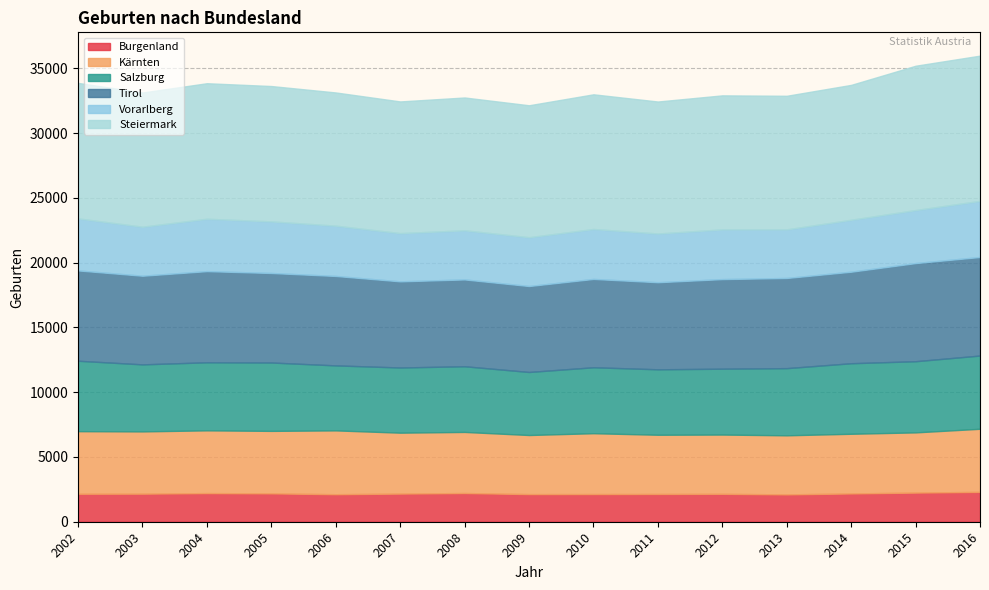

Rank the categories by Burgenland value from highest to lowest.

2016, 2015, 2008, 2004, 2005, 2014, 2007, 2003, 2002, 2012, 2011, 2010, 2009, 2006, 2013